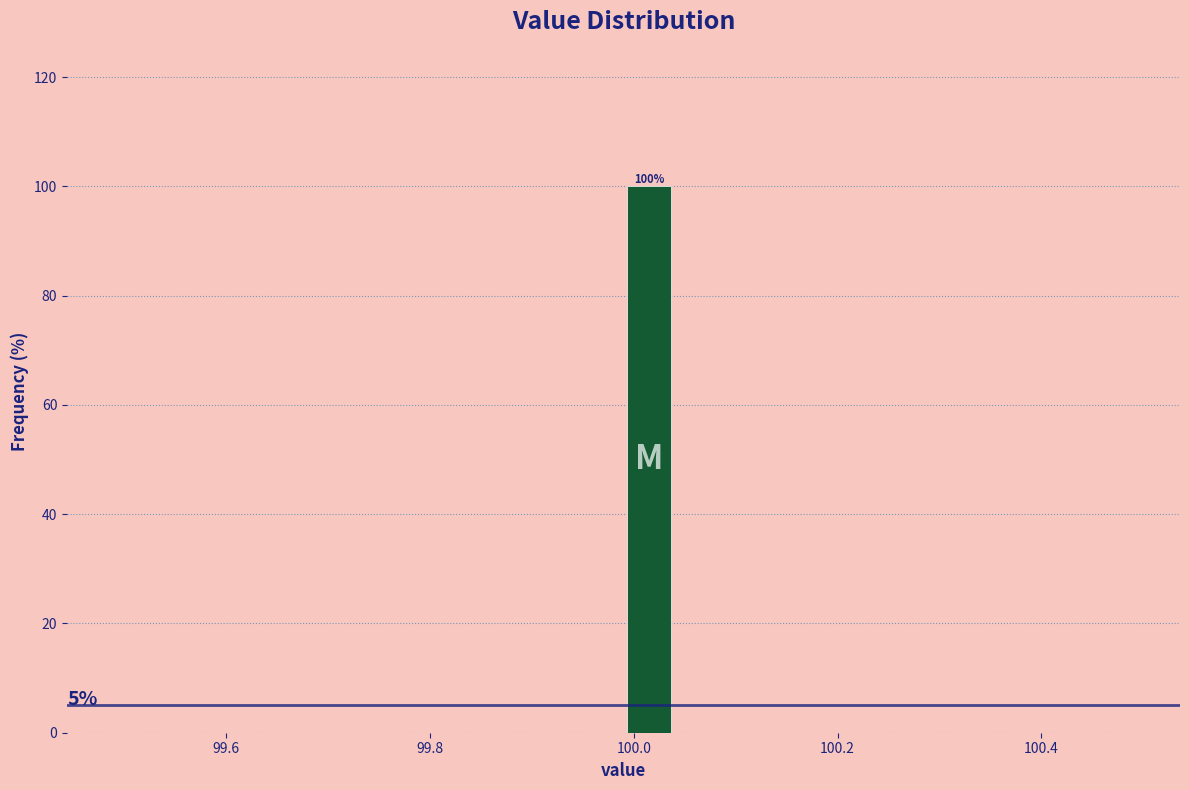

Read against the x-axis, roughly where is the centre of the tallest bar?

100.02